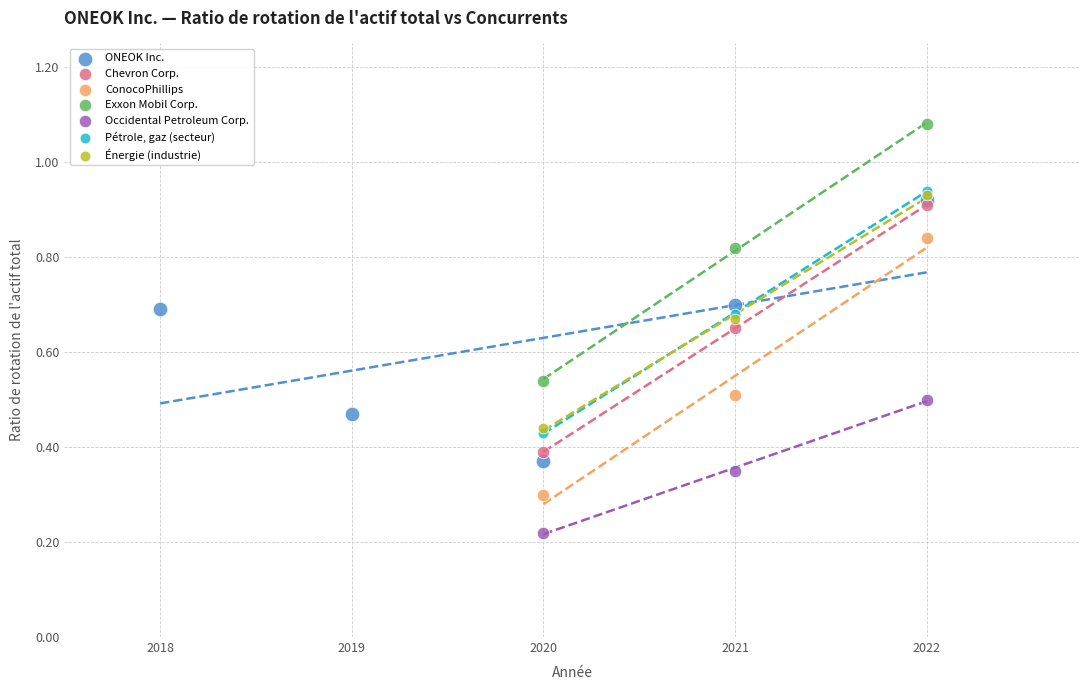

Which series reaches the minimum Y coordinate?

Occidental Petroleum Corp.